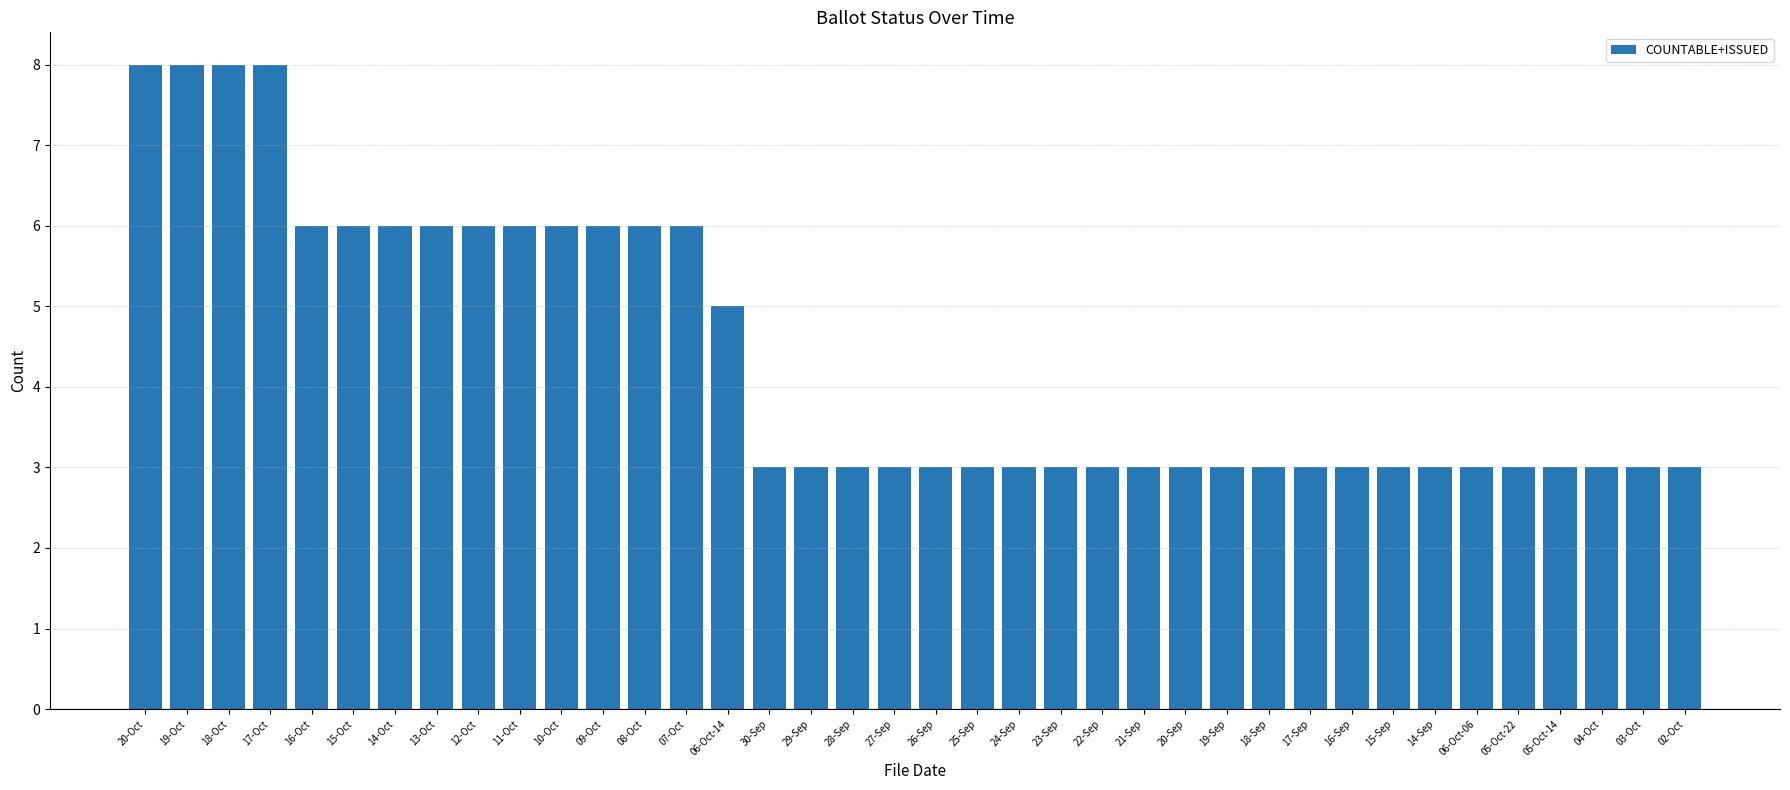

Reading left to right, what are all the values shown in this chart?

20-Oct=8	19-Oct=8	18-Oct=8	17-Oct=8	16-Oct=6	15-Oct=6	14-Oct=6	13-Oct=6	12-Oct=6	11-Oct=6	10-Oct=6	09-Oct=6	08-Oct=6	07-Oct=6	06-Oct-14=5	30-Sep=3	29-Sep=3	28-Sep=3	27-Sep=3	26-Sep=3	25-Sep=3	24-Sep=3	23-Sep=3	22-Sep=3	21-Sep=3	20-Sep=3	19-Sep=3	18-Sep=3	17-Sep=3	16-Sep=3	15-Sep=3	14-Sep=3	06-Oct-06=3	05-Oct-22=3	05-Oct-14=3	04-Oct=3	03-Oct=3	02-Oct=3